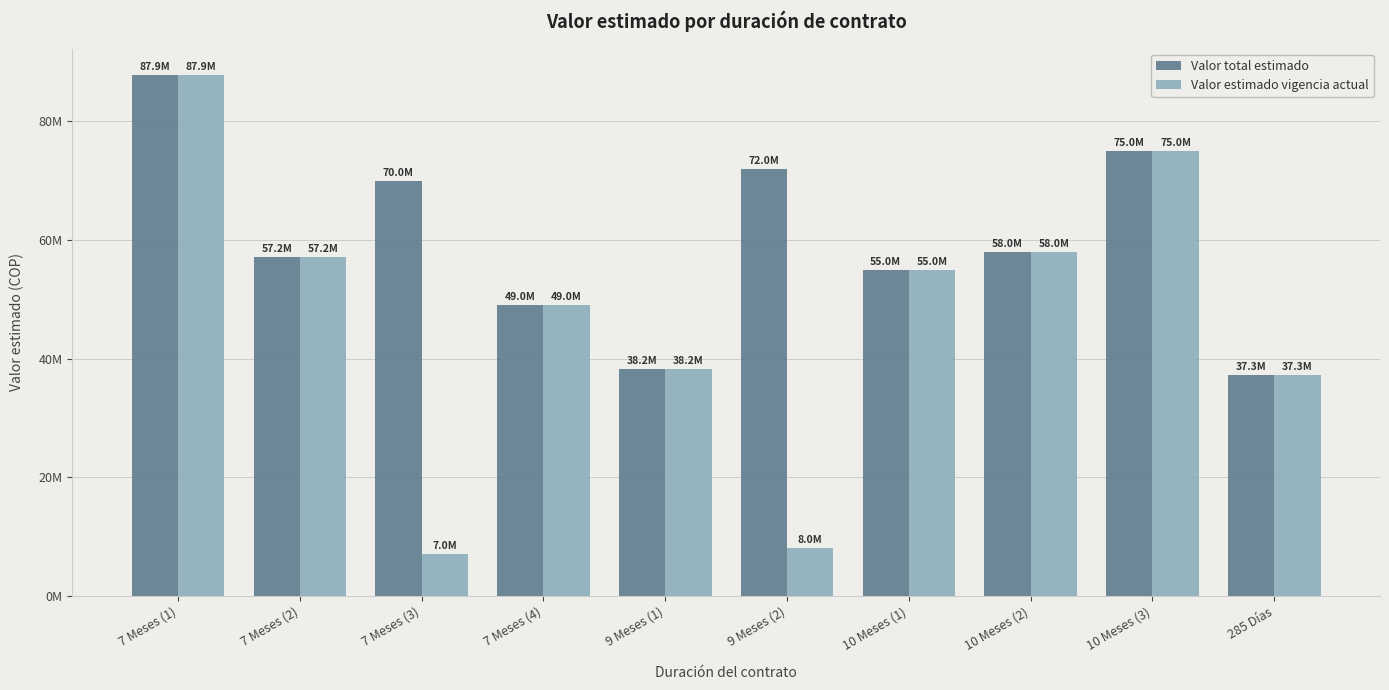

What are all the series names shown in the legend?

Valor total estimado, Valor estimado vigencia actual